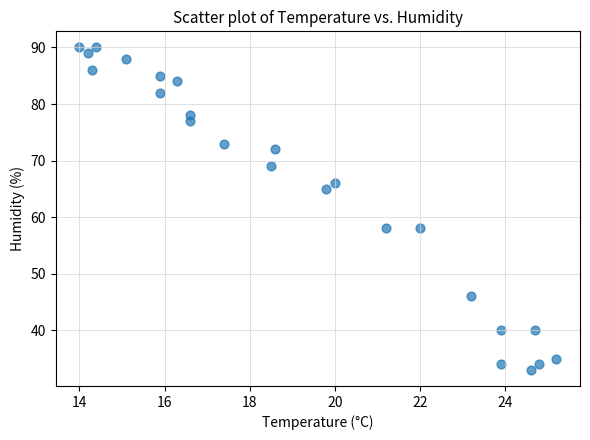

What is the range of Y values (max minus min)?

57